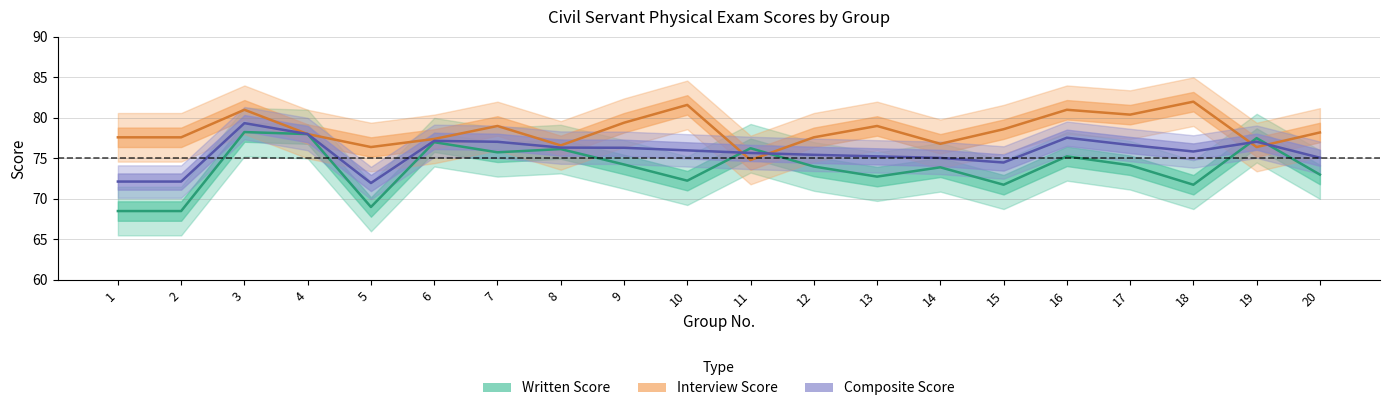

In Composite Score, how many points are higher than both neighbors (excluding endpoints)?

4